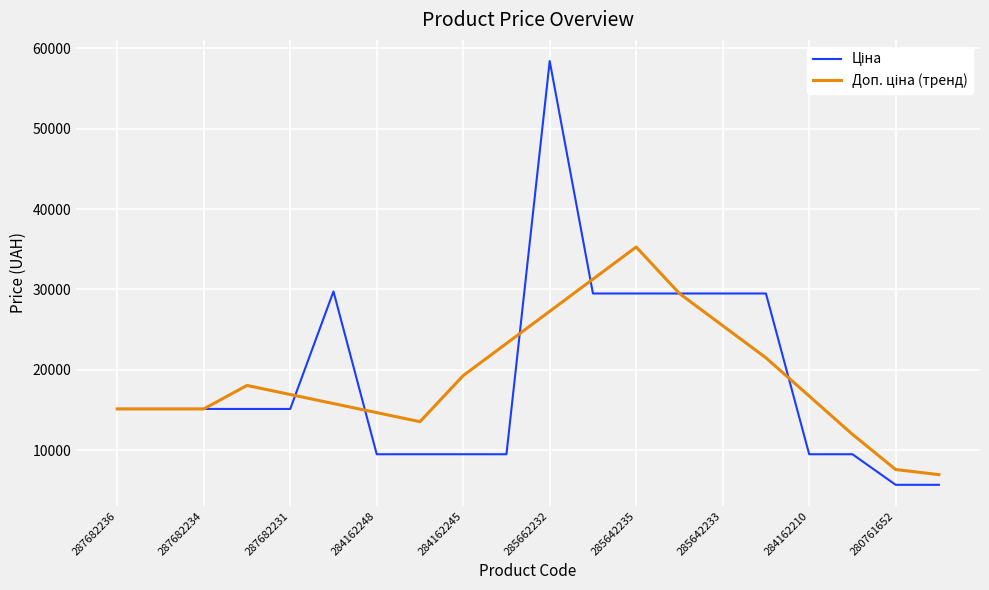

What is the greatest value displayed?

58426.5